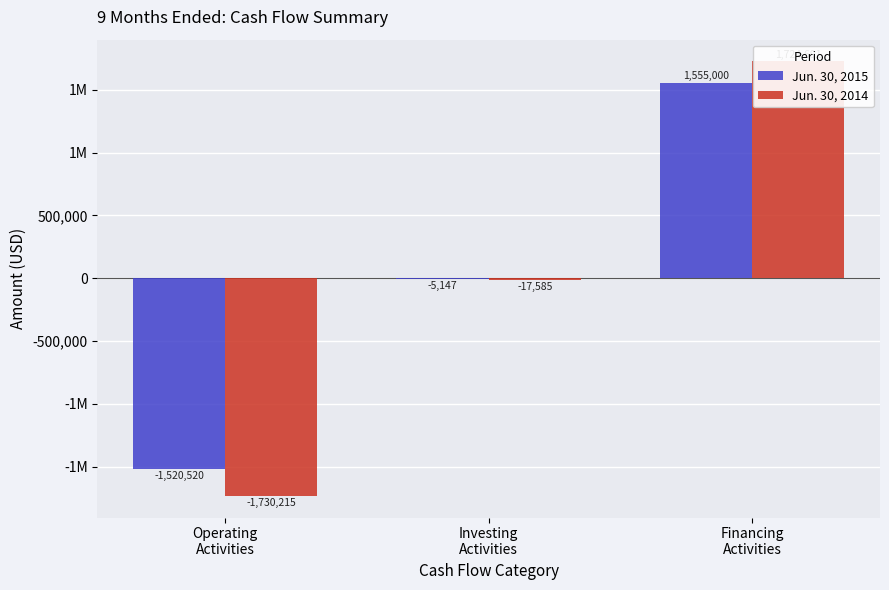

List the labels in order of Jun. 30, 2014 value, smallest first.

Operating
Activities, Investing
Activities, Financing
Activities